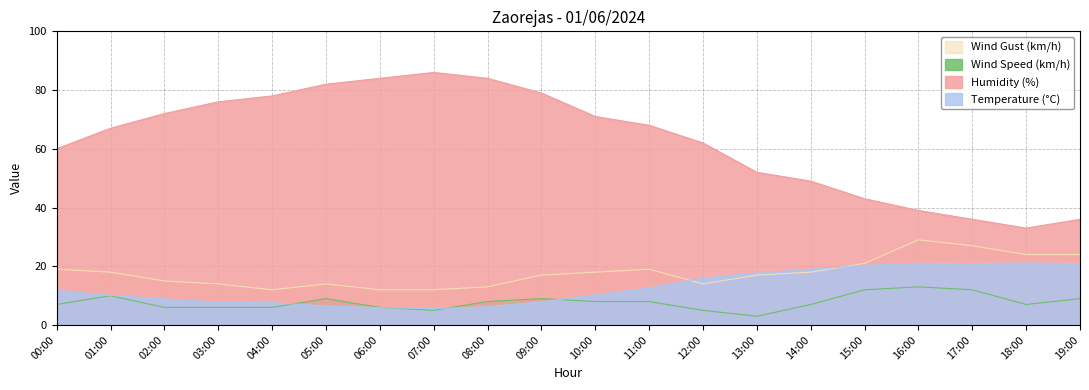

Between 12:00 and 15:00, which series saw the biggest shift?

Humidity (%)